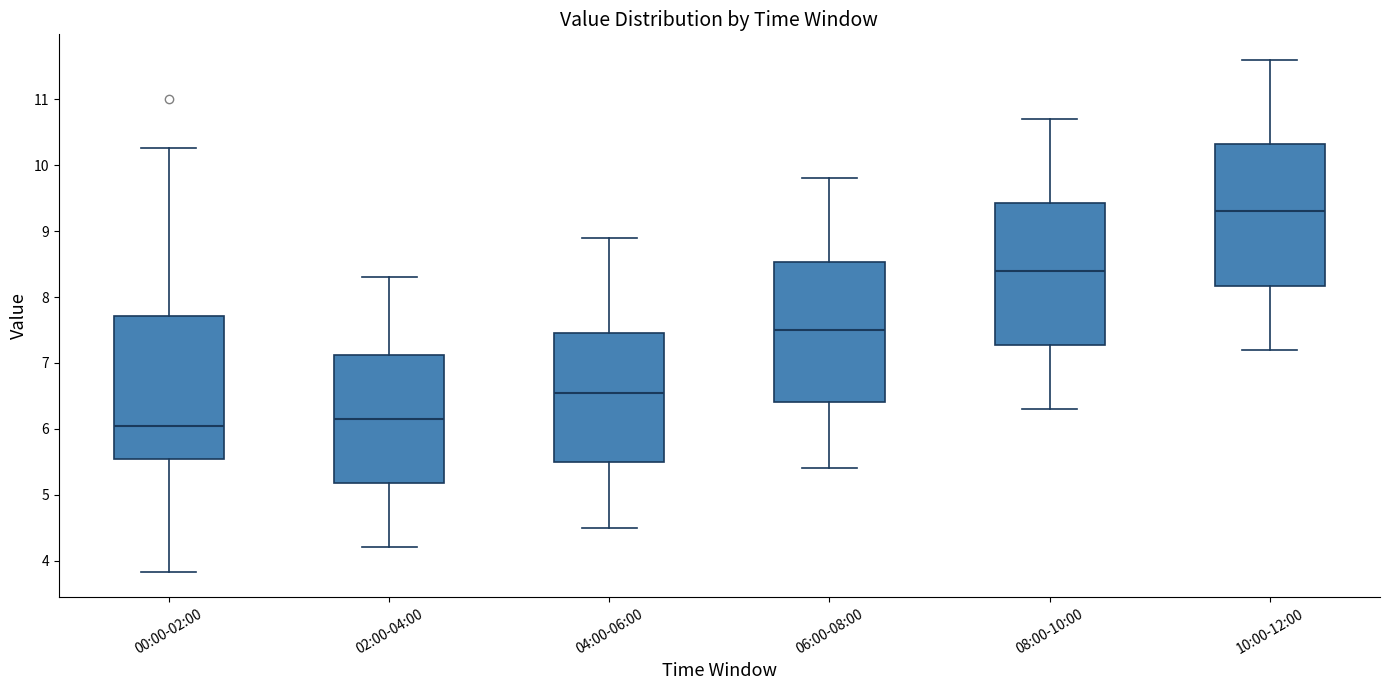

Which box has the highest median line?

10:00-12:00